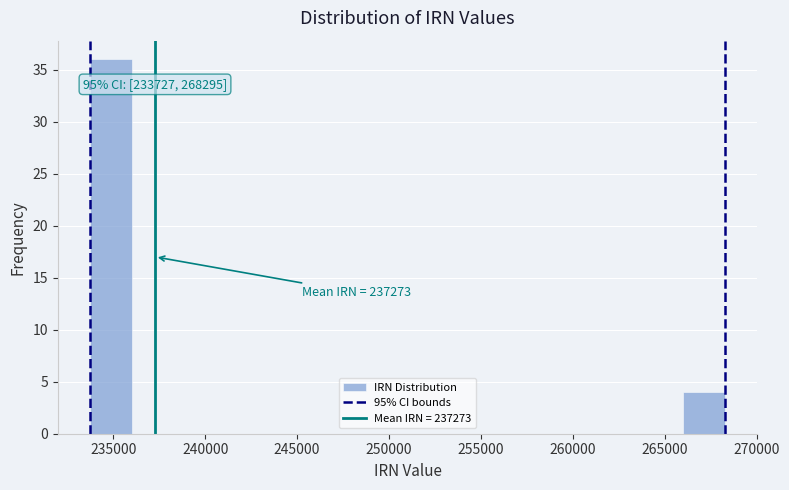

Over which range of the x-axis is the bar tallest?

233500 to 236000